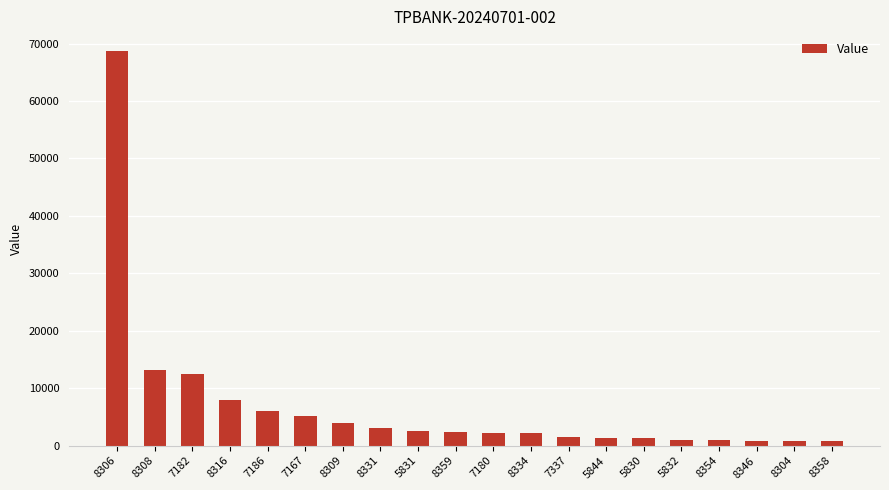

What is the greatest value displayed?

68700